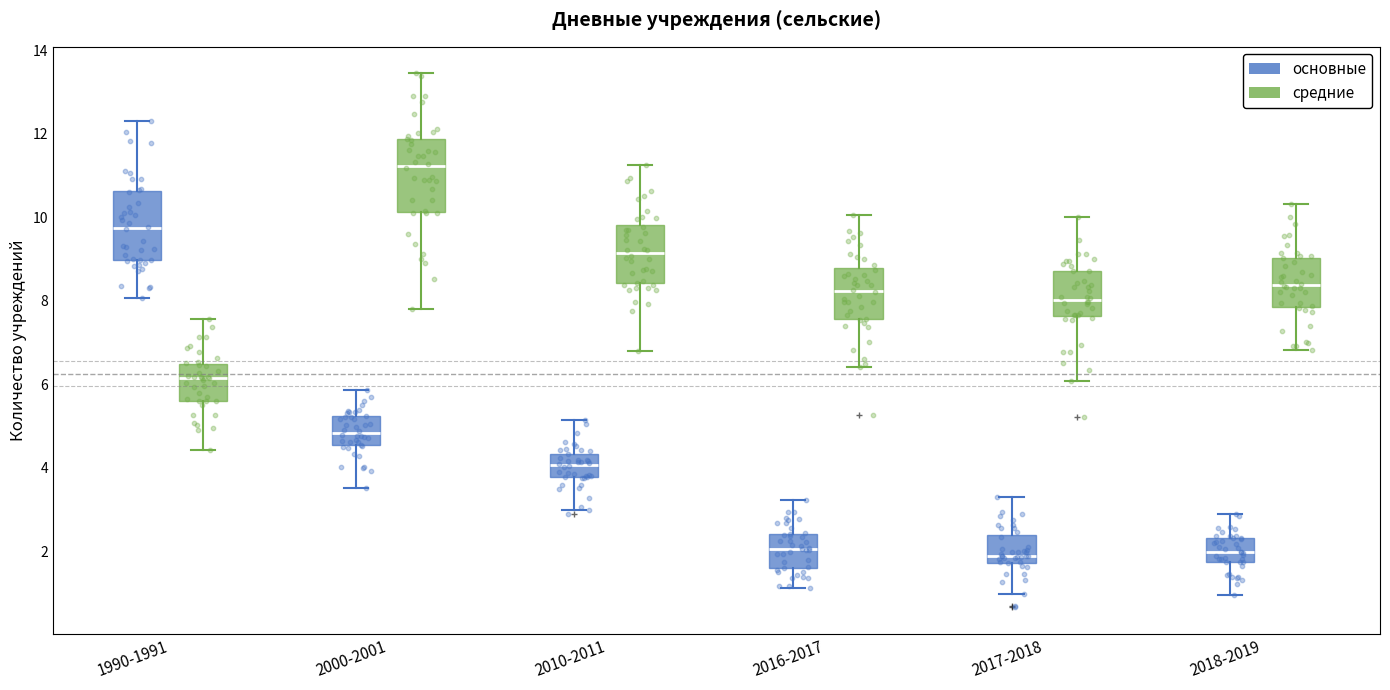

Reading left to right, transcribe this box plot: for each box, give where its median line is, the range the box spans, and where its two whiskers end, as read against the y-axis. The values are not printed on the chart, so give them approximately, as read against the axis.

1990-1991 (основные): median 9.8, box 9.0 to 10.6, whiskers 8.0 to 12.2
1990-1991 (средние): median 6.2, box 5.6 to 6.4, whiskers 4.4 to 7.6
2000-2001 (основные): median 4.8, box 4.6 to 5.2, whiskers 3.6 to 5.8
2000-2001 (средние): median 11.2, box 10.2 to 11.8, whiskers 7.8 to 13.4
2010-2011 (основные): median 4.0, box 3.8 to 4.4, whiskers 3.0 to 5.2
2010-2011 (средние): median 9.2, box 8.4 to 9.8, whiskers 6.8 to 11.2
2016-2017 (основные): median 2.0, box 1.6 to 2.4, whiskers 1.2 to 3.2
2016-2017 (средние): median 8.2, box 7.6 to 8.8, whiskers 6.4 to 10.0
2017-2018 (основные): median 1.8 (just above the box's lower edge), box 1.8 to 2.4, whiskers 1.0 to 3.2
2017-2018 (средние): median 8.0, box 7.6 to 8.6, whiskers 6.0 to 10.0
2018-2019 (основные): median 2.0, box 1.8 to 2.4, whiskers 1.0 to 2.8
2018-2019 (средние): median 8.4, box 7.8 to 9.0, whiskers 6.8 to 10.4